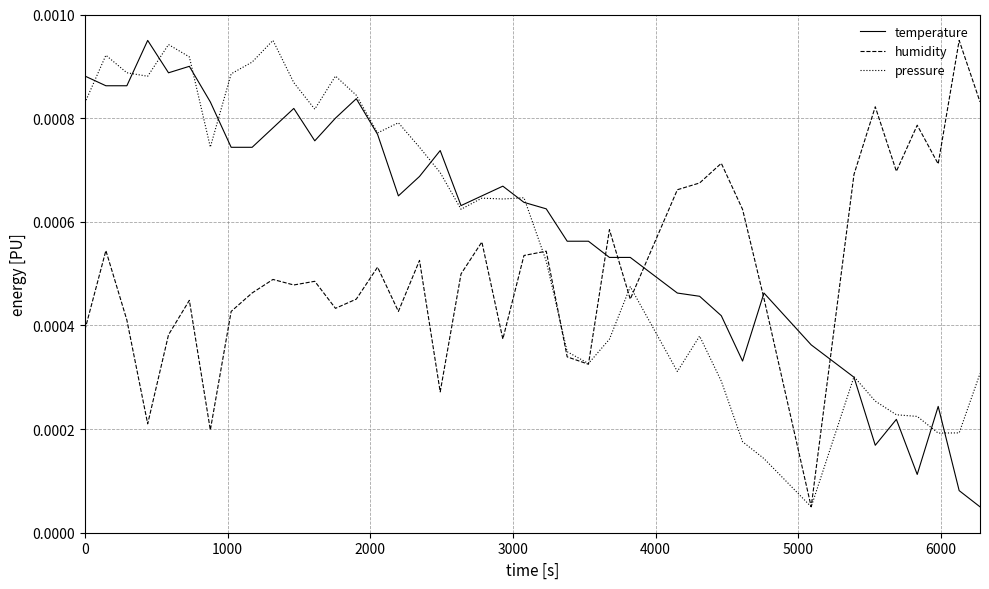

After their last crossing, which series has the higher values: temperature or humidity?

humidity